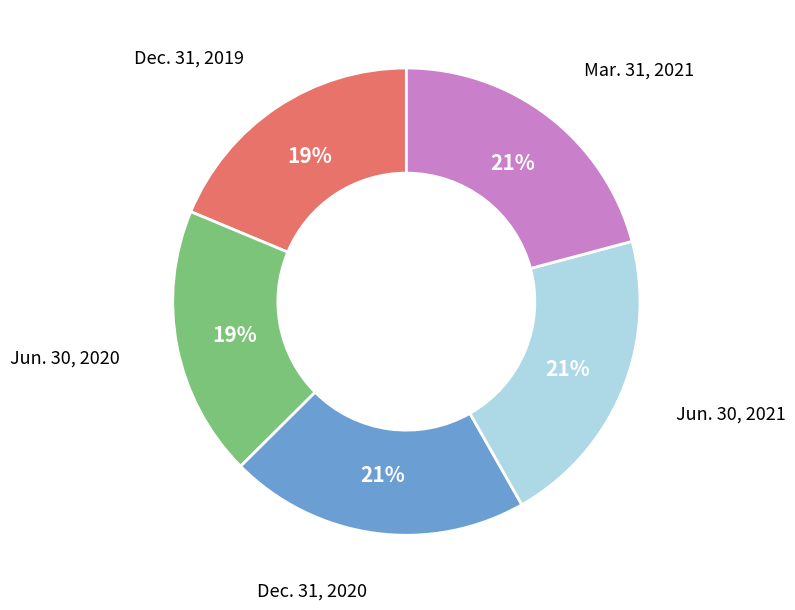

To the nearest percent, what is the difference between the largest and smallest slice percentages?

2%